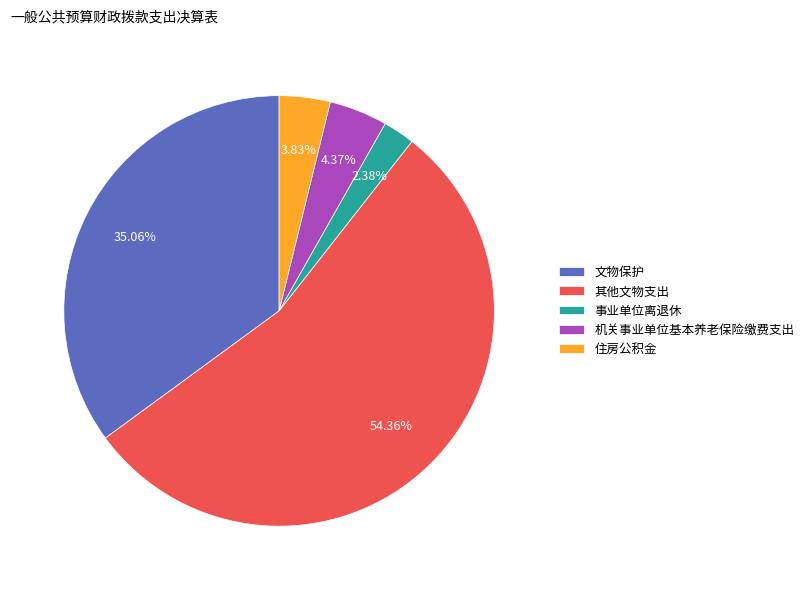

What percentage is NOT represented by 其他文物支出?

45.6%